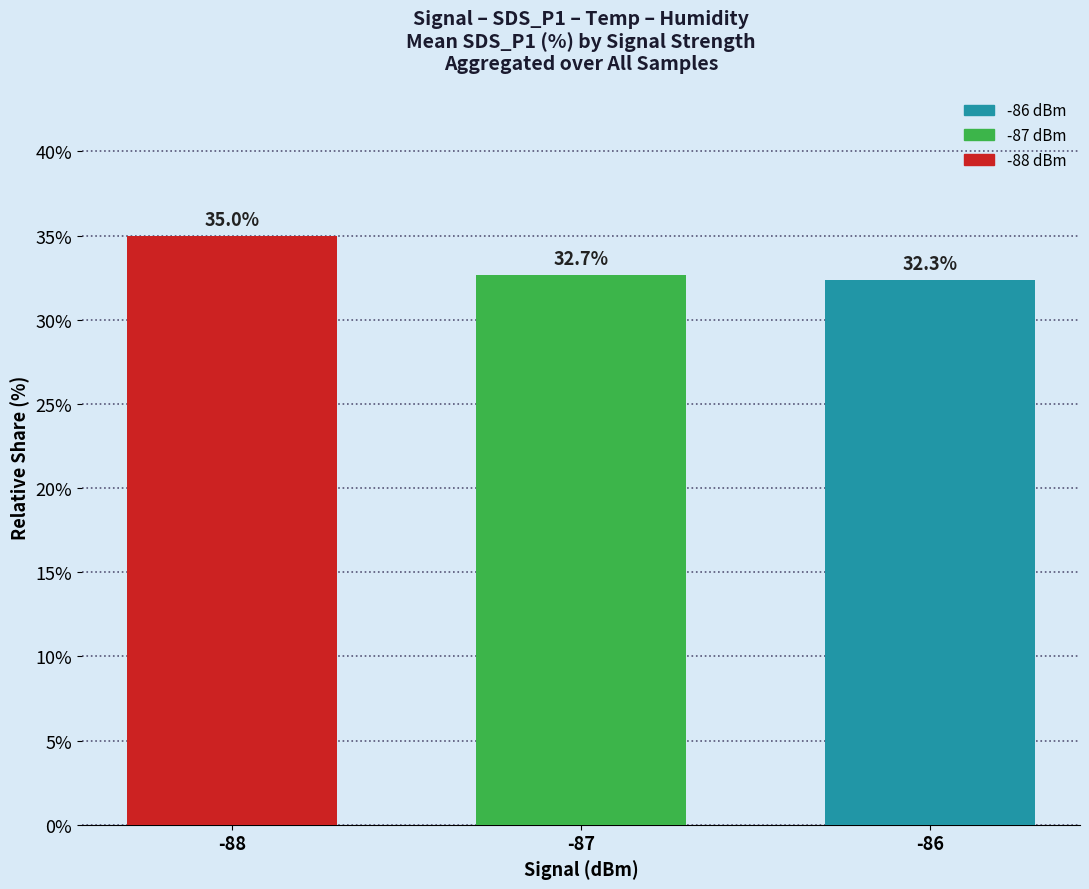

Does the chart contain stacked bars?

No